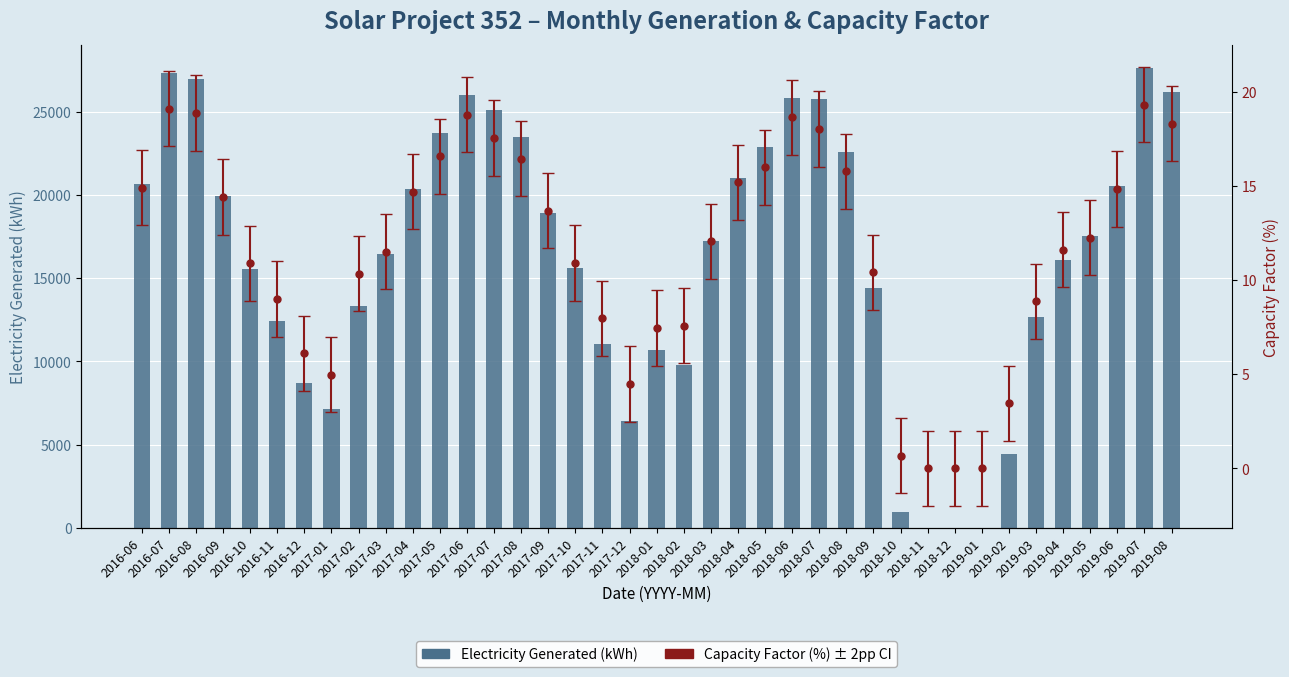

What is the change in value from 2017-07 to 2019-08?

+1085.7